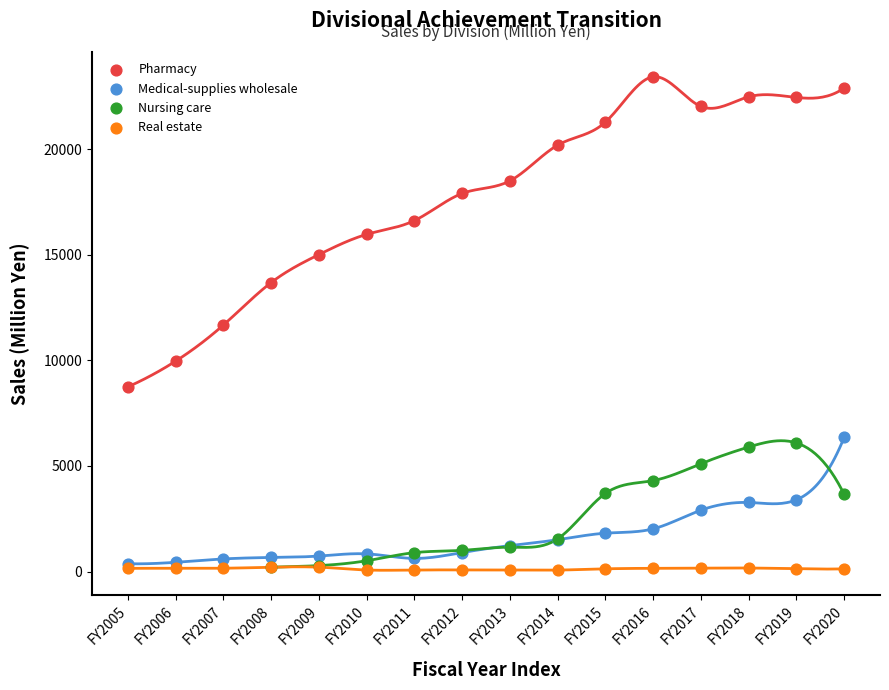

Which series contains the highest Y value?

Pharmacy